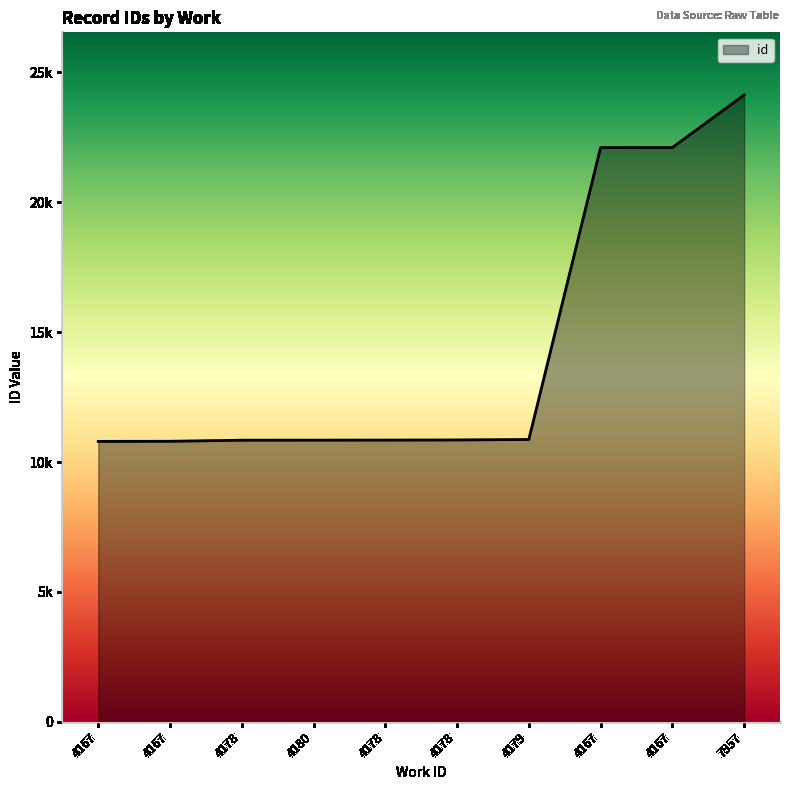

Does the chart display data point markers on the line(s)?

No